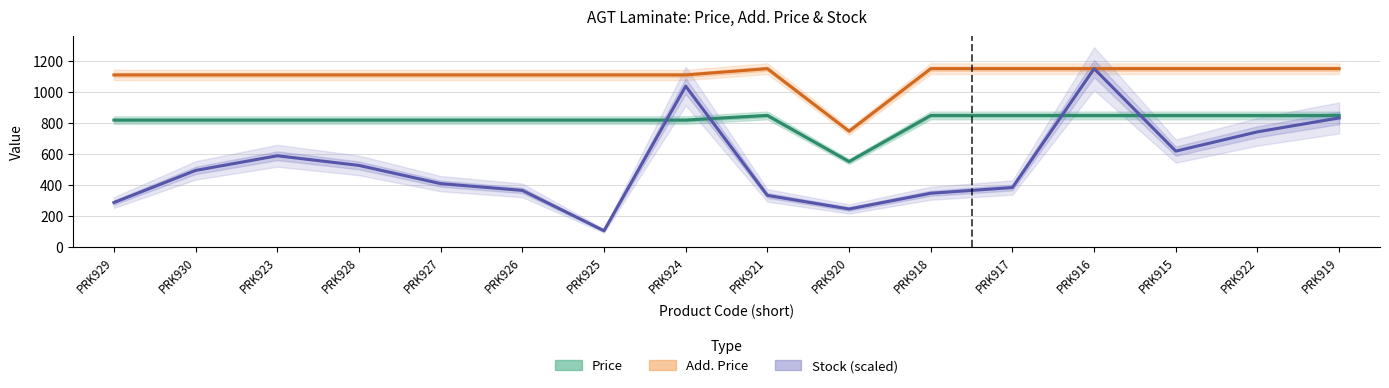

The value of Stock (scaled) at PRK924 is 1037.1. True or false?

True